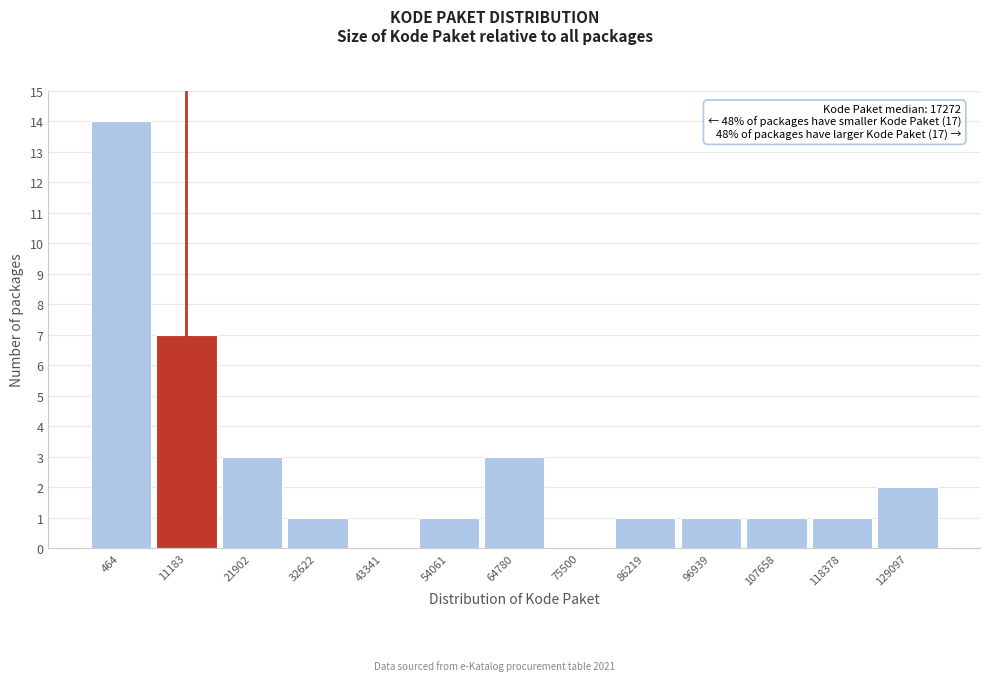

Reading left to right, transcribe all the data shown in this chart.

464=14	11183=7	21902=3	32622=1	43341=0	54061=1	64780=3	75500=0	86219=1	96939=1	107658=1	118378=1	129097=2